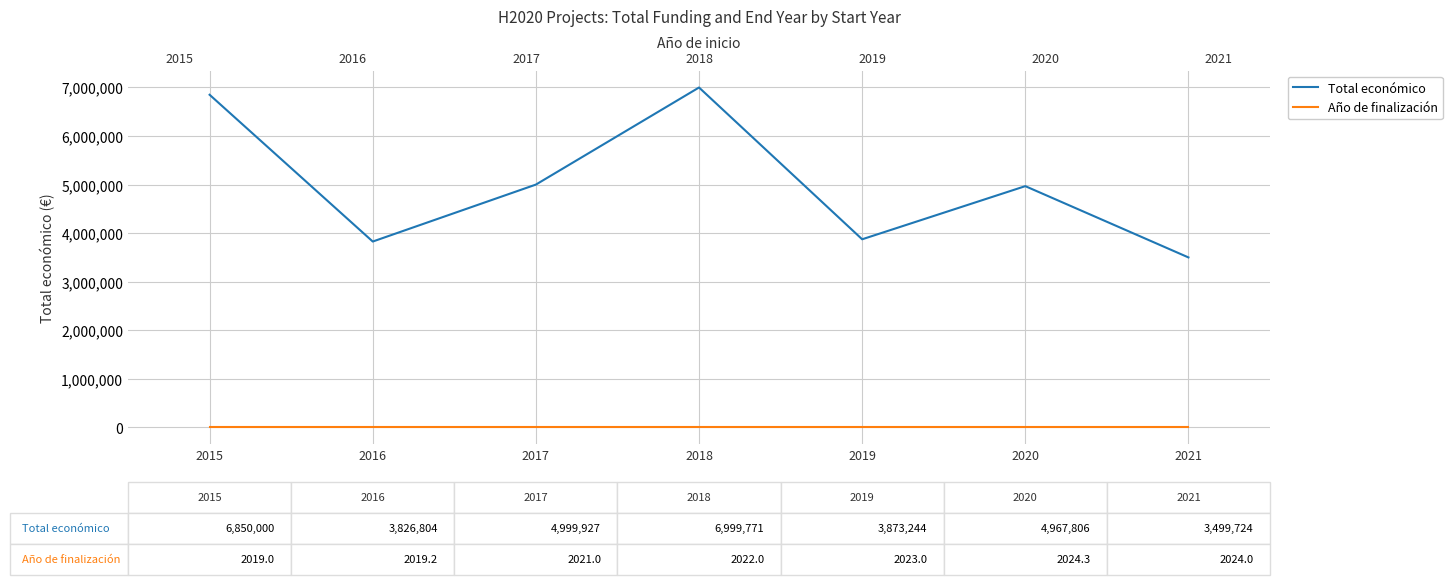

What is the total value across all series at 2019?

3875267.0